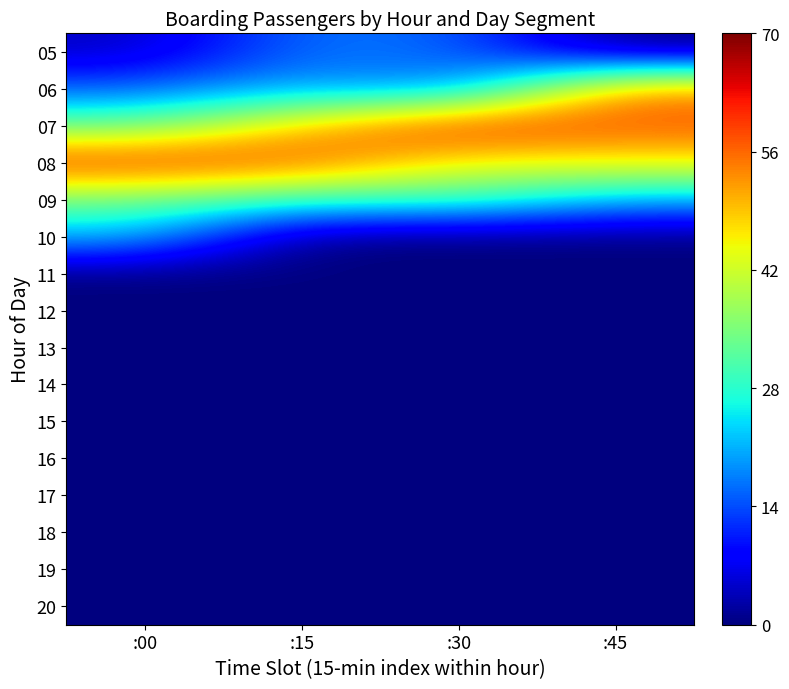

How many categories are shown in the chart?

4